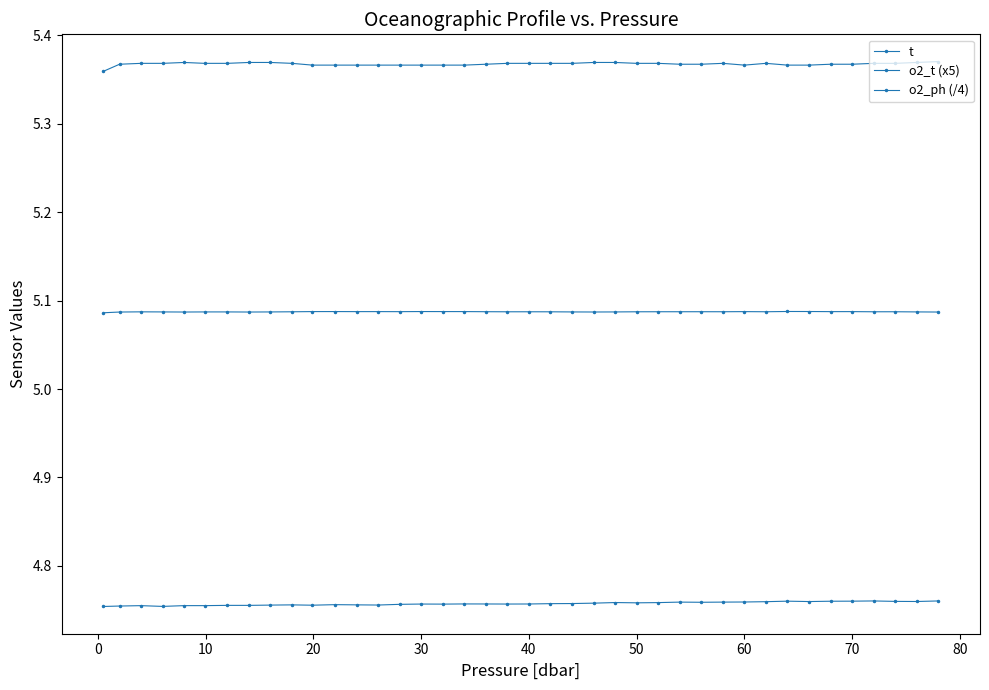

True or false: t and o2_t (x5) intersect in this chart.

False